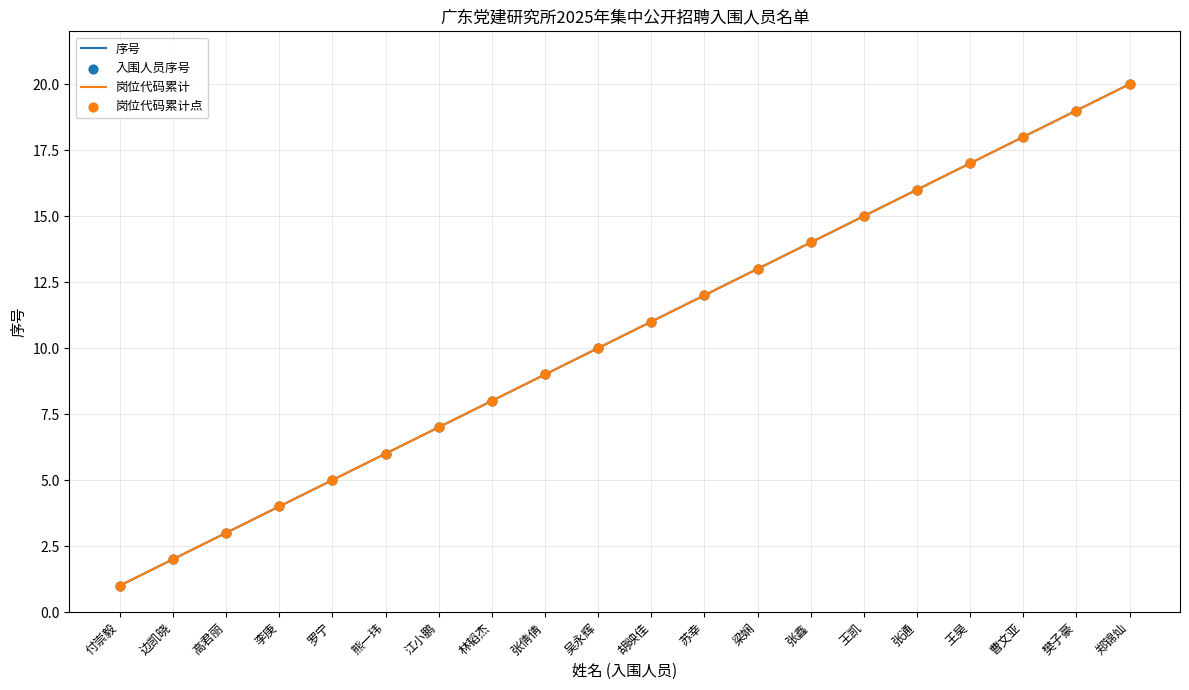

Which series has the largest total across all categories?

序号